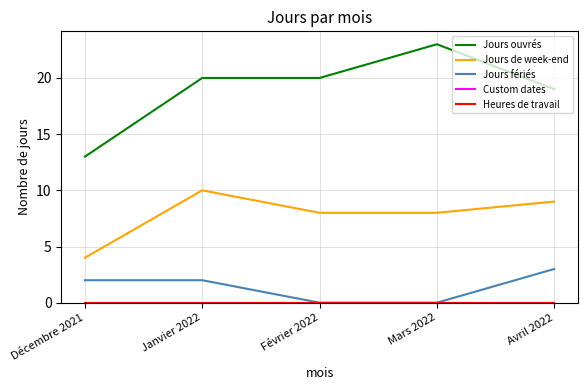

The Jours de week-end series shows 10 at Janvier 2022. True or false?

True